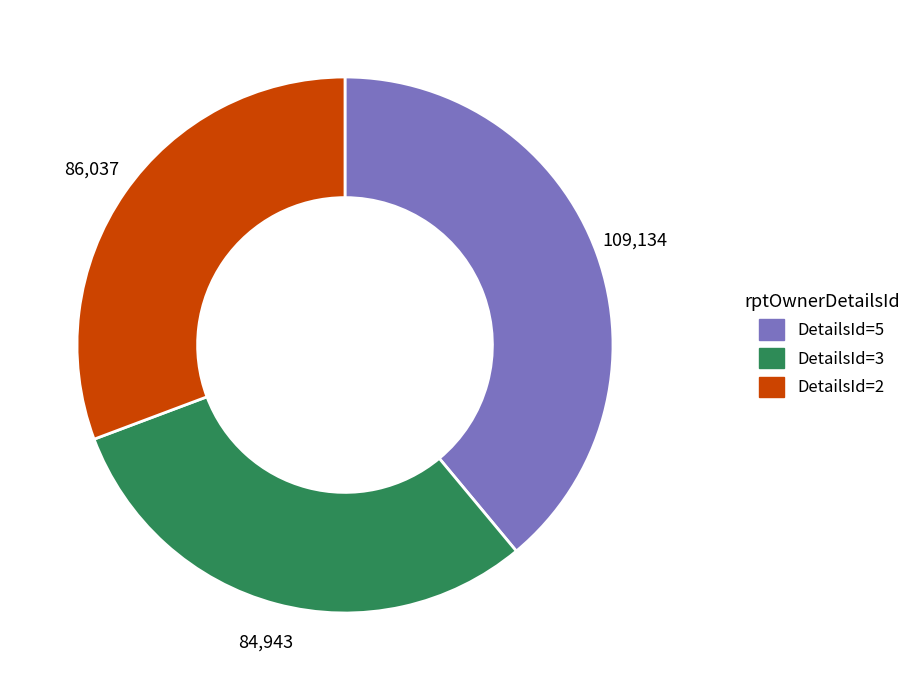

Is there any slice that represents more than half of the pie?

No